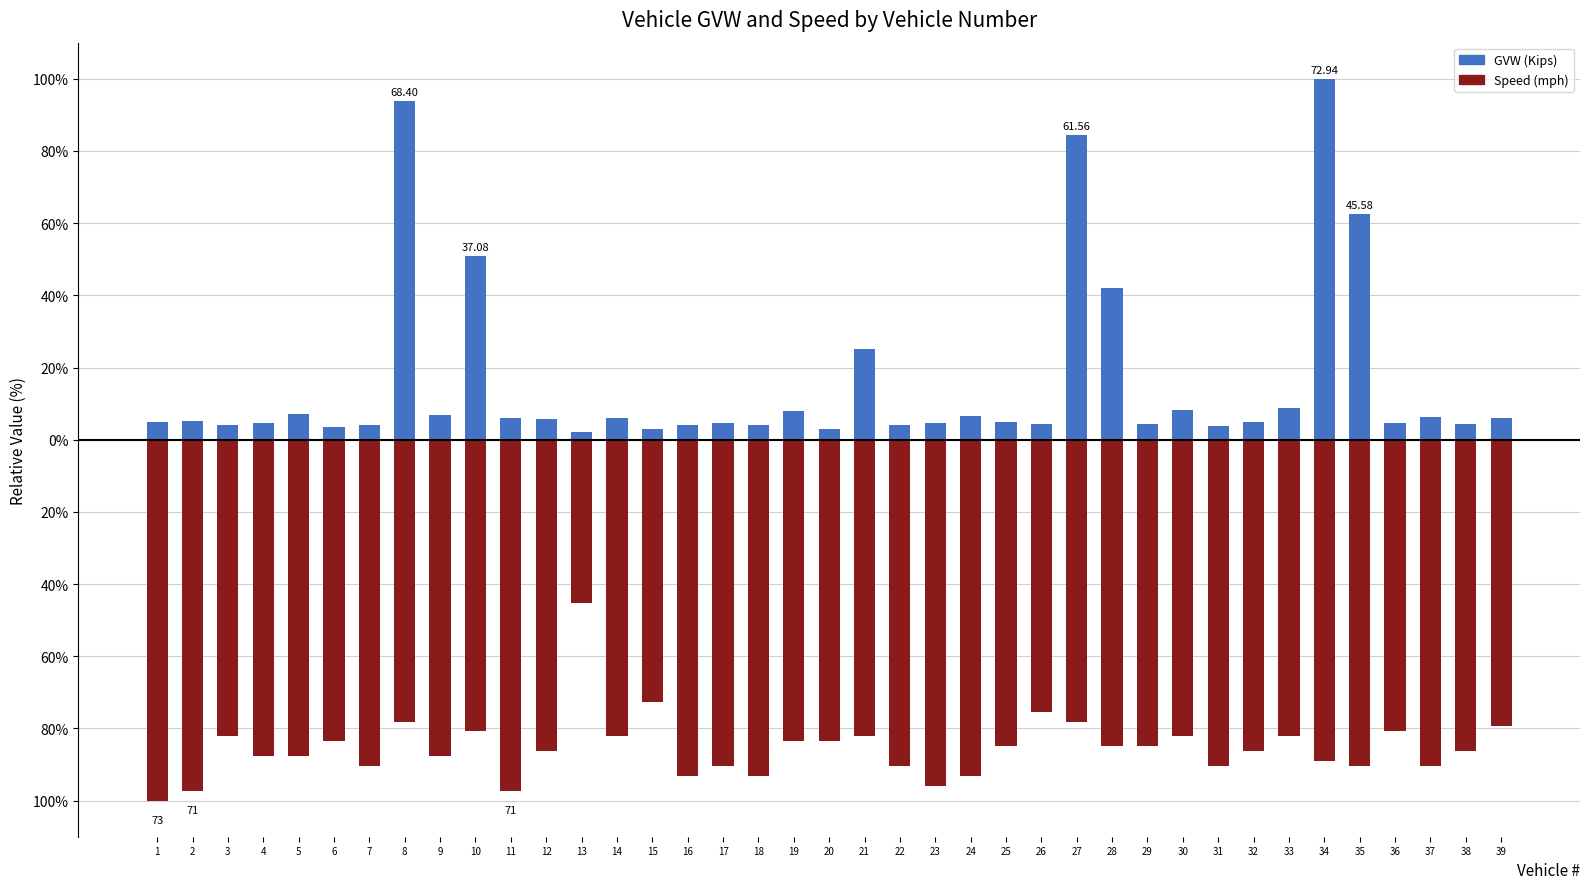

Rank the series by their maximum value, from highest to lowest.

GVW (Kips), Speed (mph)